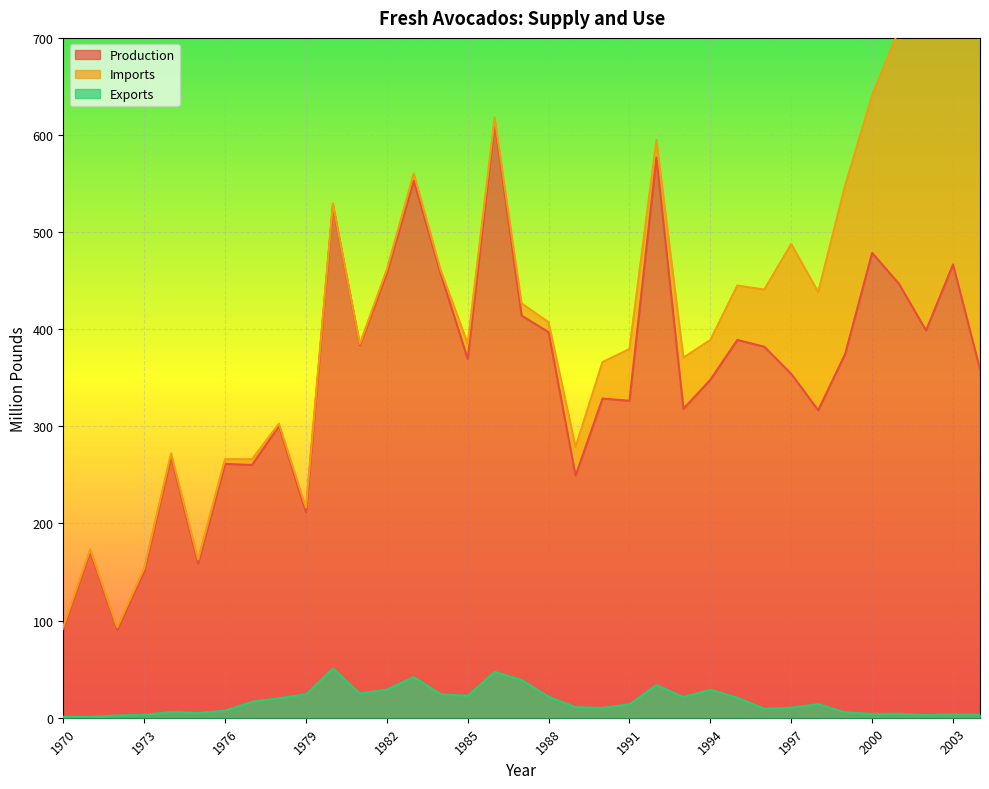

At which label is Exports closest to 25?

1981